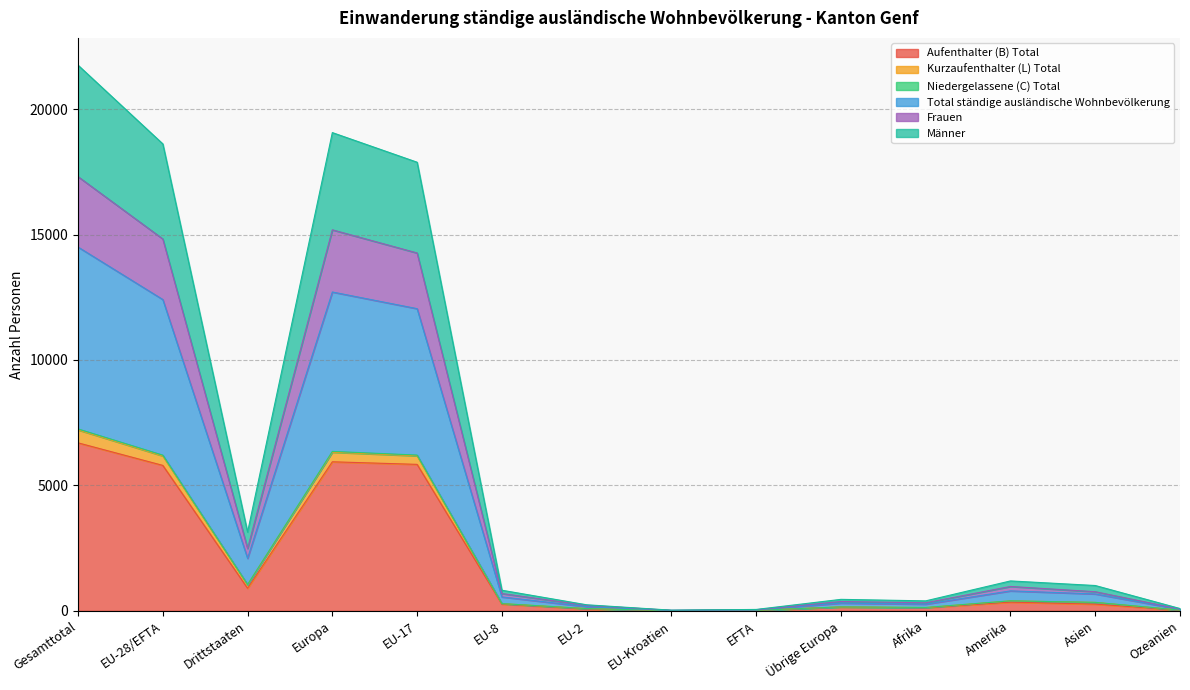

True or false: Kurzaufenthalter (L) Total and Männer cross at least once.

False